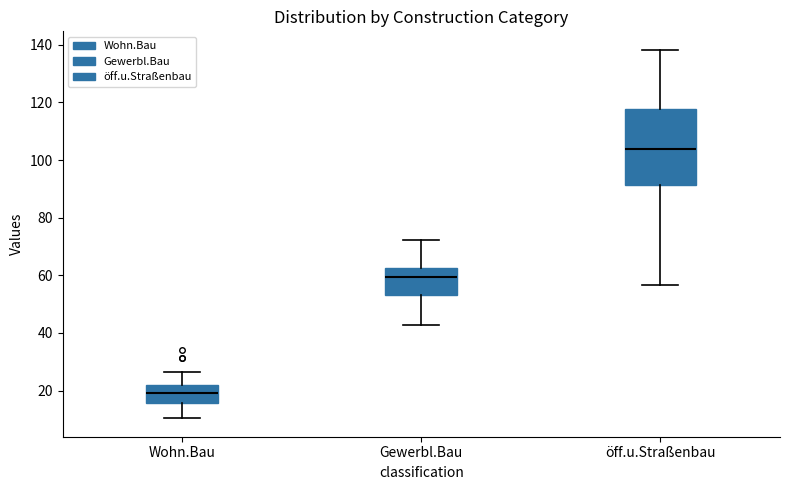

Where does the upper whisker of the box for Gewerbl.Bau end on the y-axis? The values are not printed on the chart, so give them approximately, as read against the axis.

72